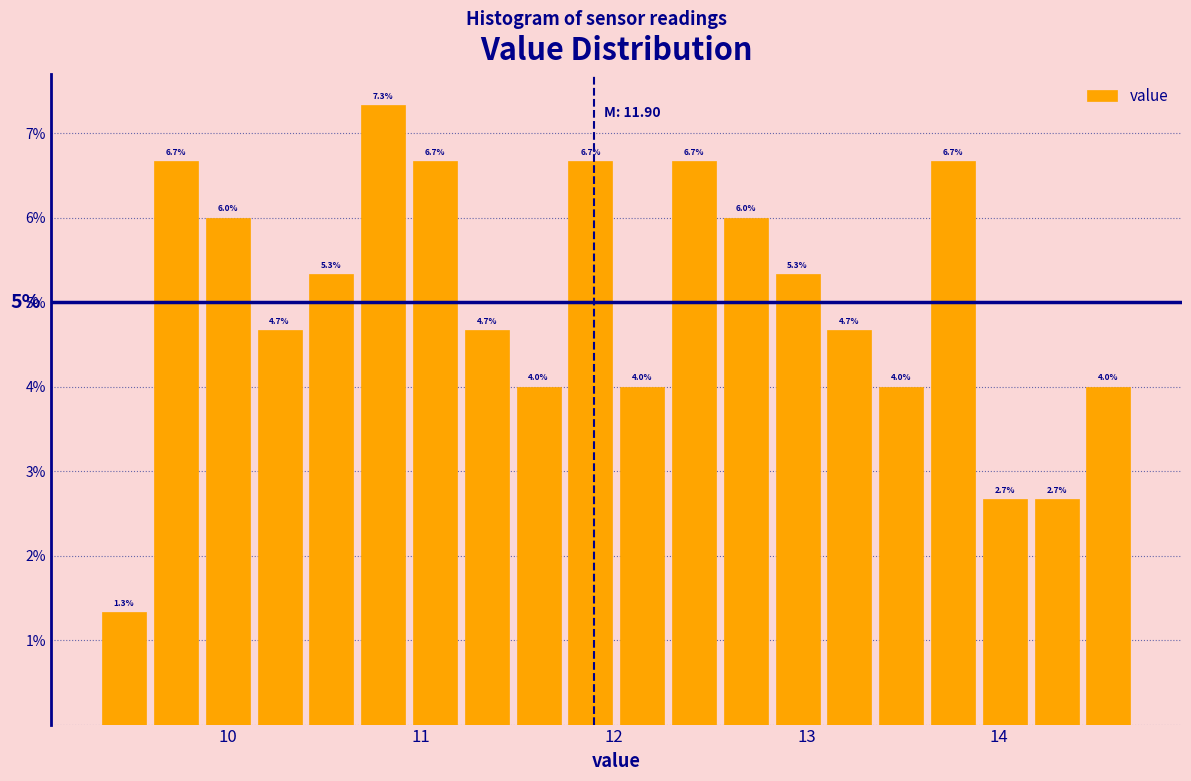

Read against the x-axis, roughly where is the centre of the tallest bar?

10.8